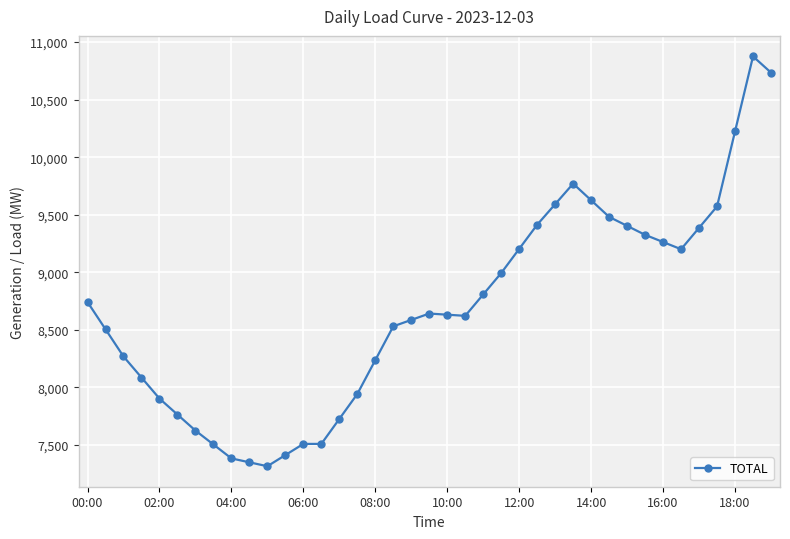

What is the smallest value displayed?

7314.0